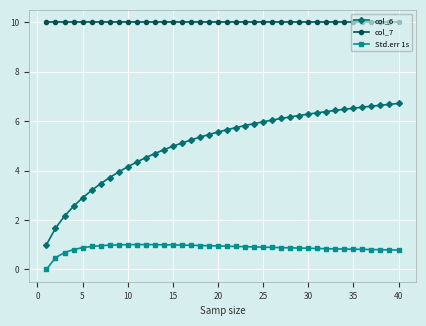

Rank the series by their average value, from lowest to highest.

Std.err 1s, col_6, col_7